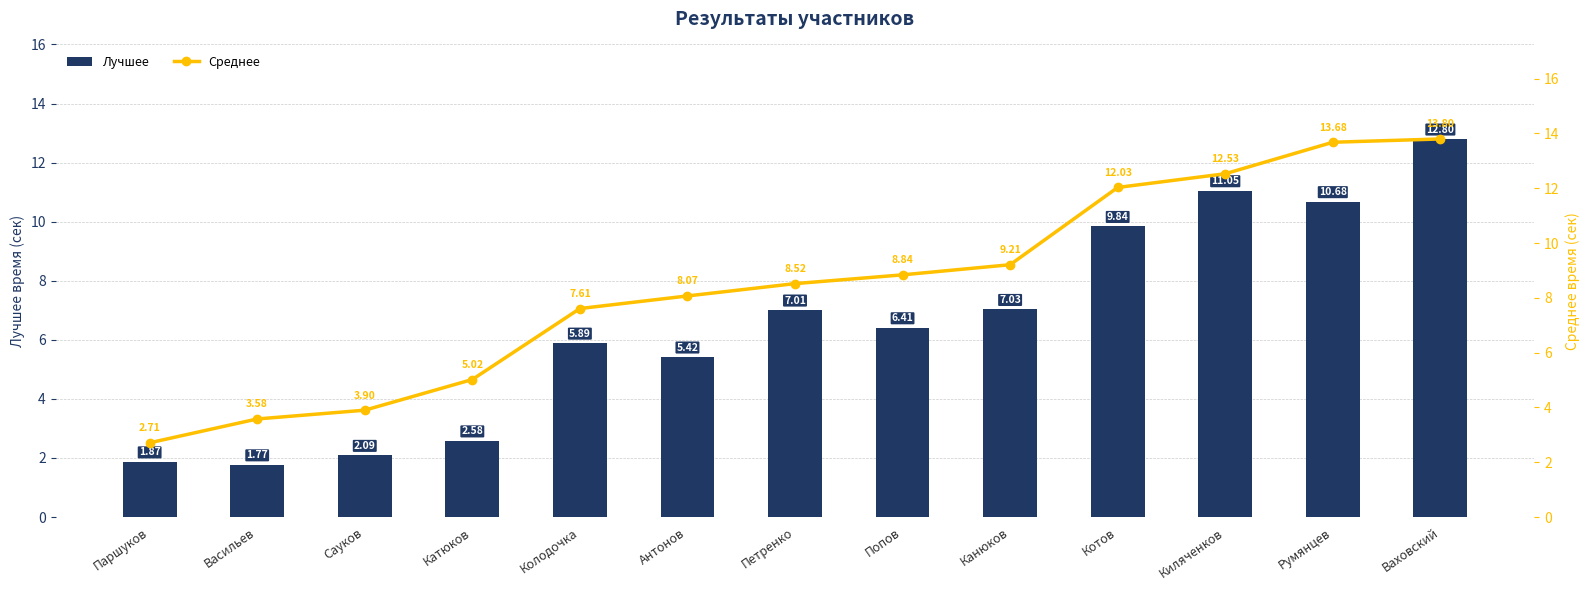

What is the average value of the Лучшее series?

6.5